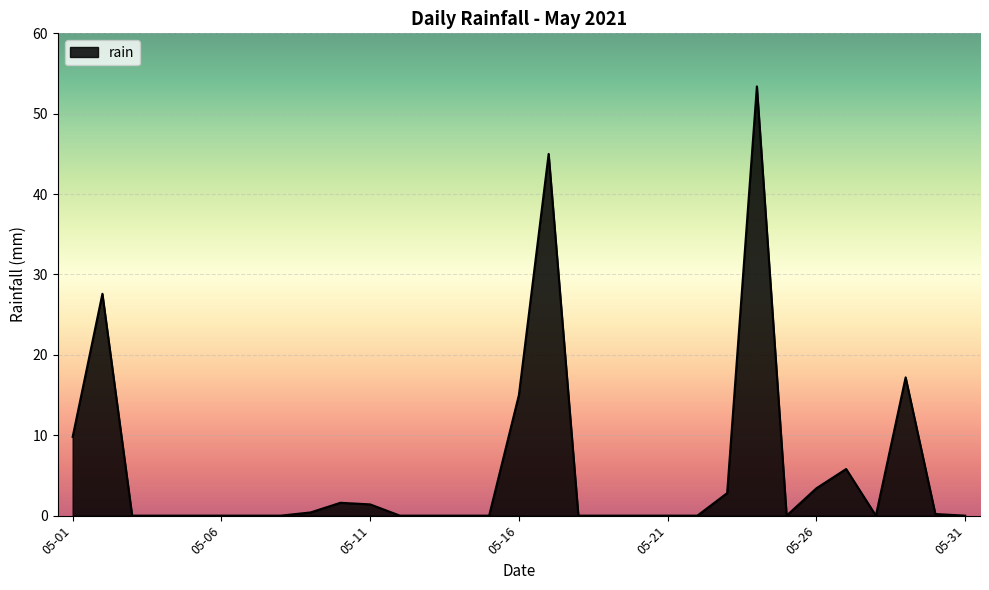

What is the difference between the maximum and minimum values?

53.4